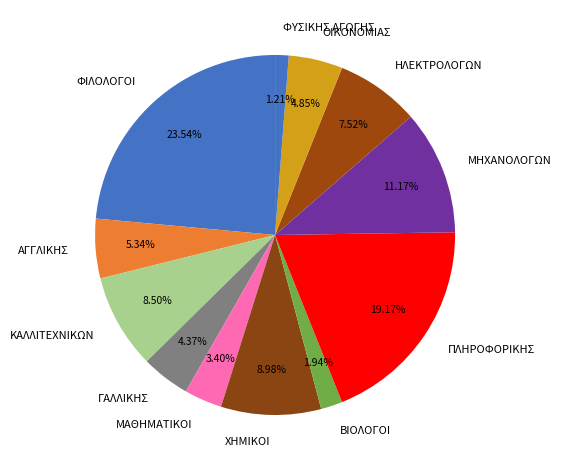

To the nearest percent, what is the difference between the ΑΓΓΛΙΚΗΣ and ΓΑΛΛΙΚΗΣ slice percentages?

1%